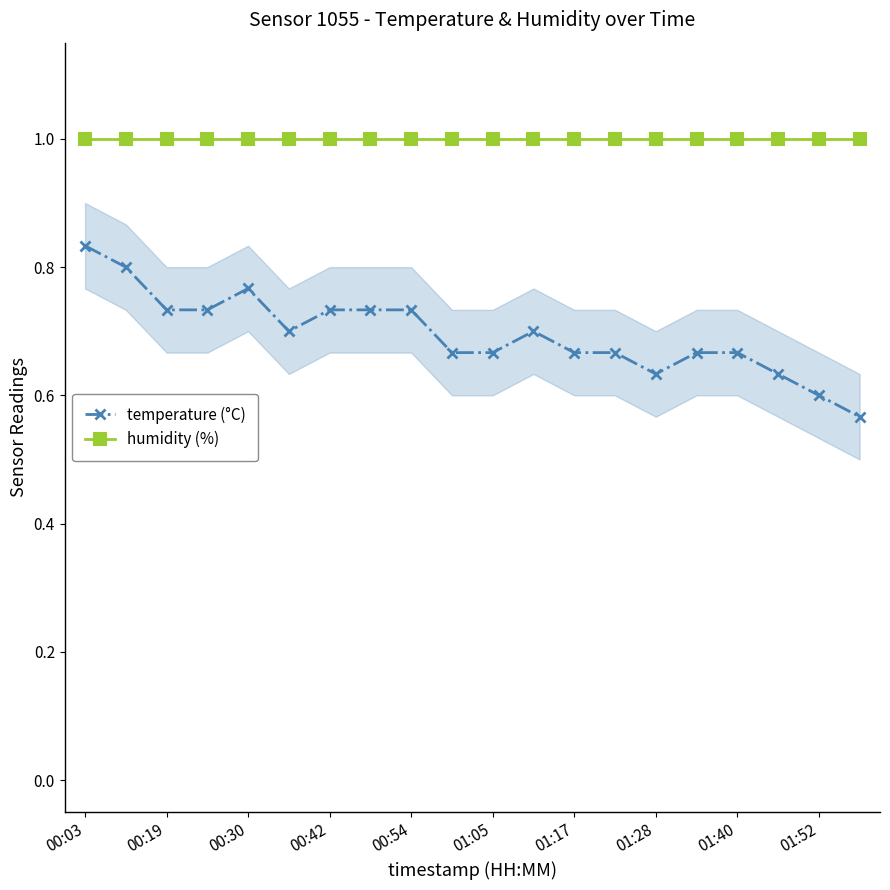

The value of temperature (°C) at 00:42 is 0.3. True or false?

False